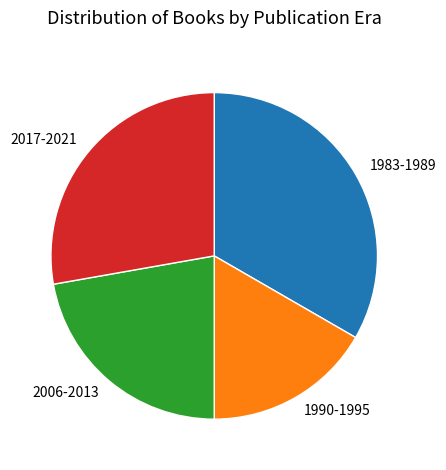

Does 2017-2021 account for over 50% of the chart?

No